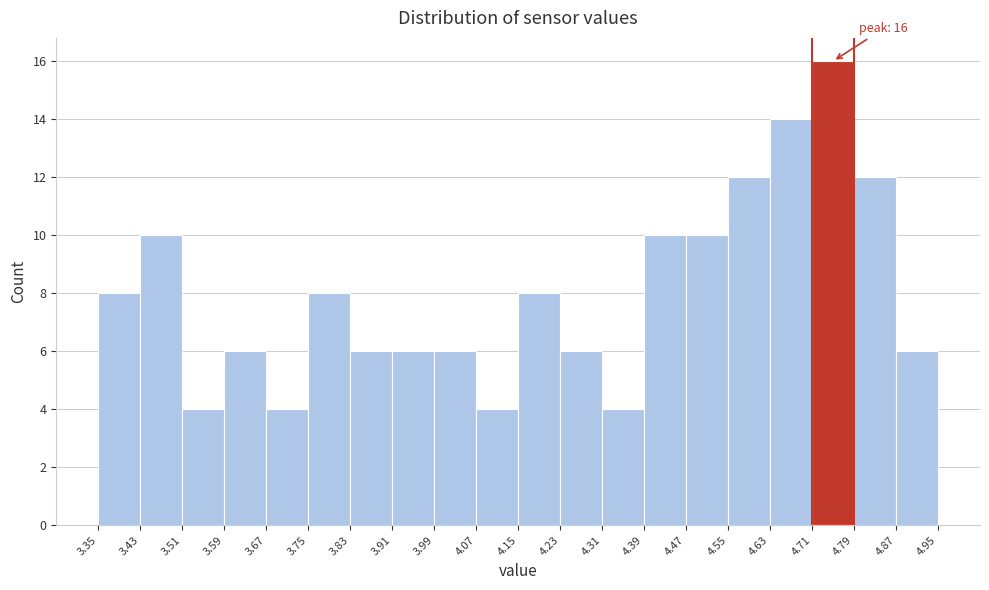

Which range on the x-axis has the tallest bar?

4.71 to 4.79